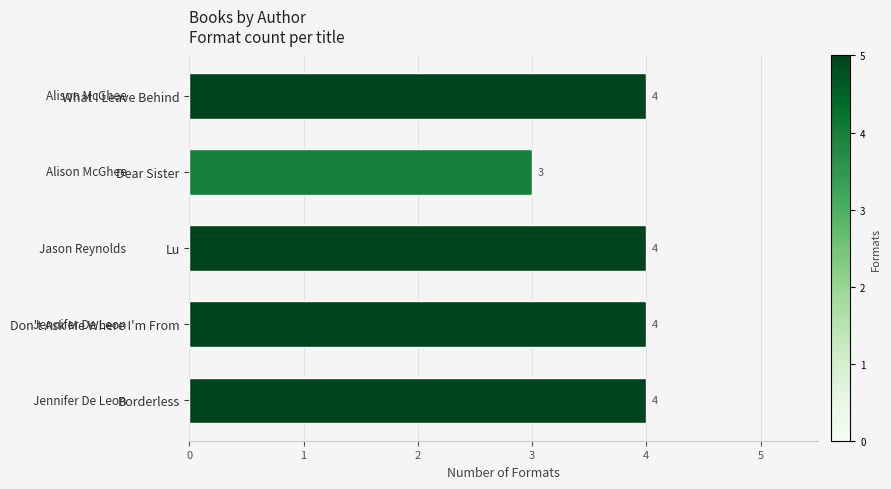

Count the values in the range 4 to 5.

4